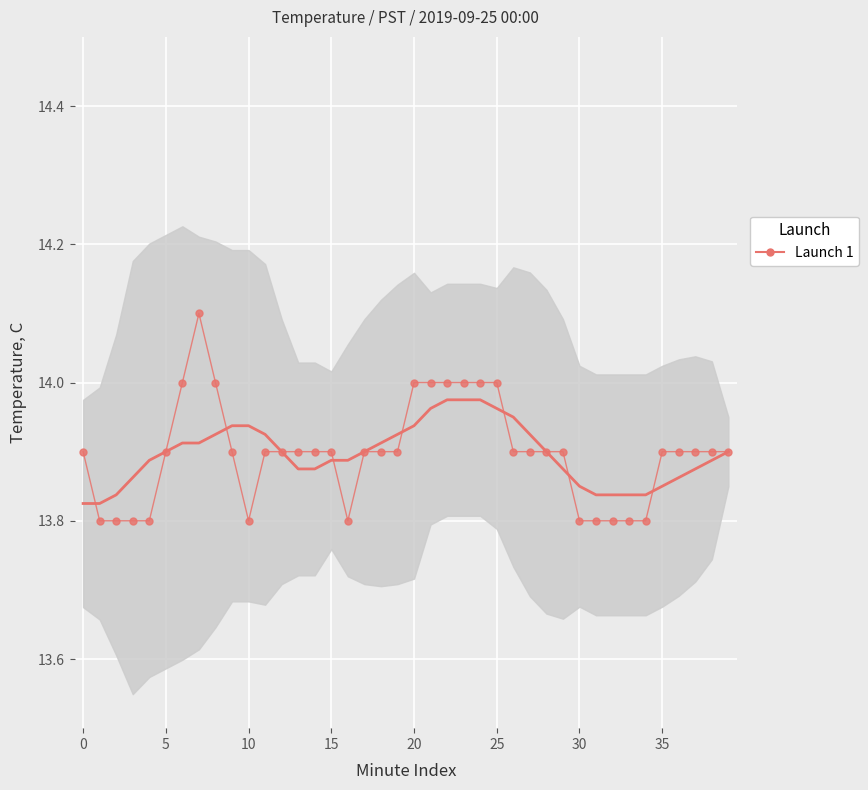

Is it true that the value at 17 is 13.9?

True